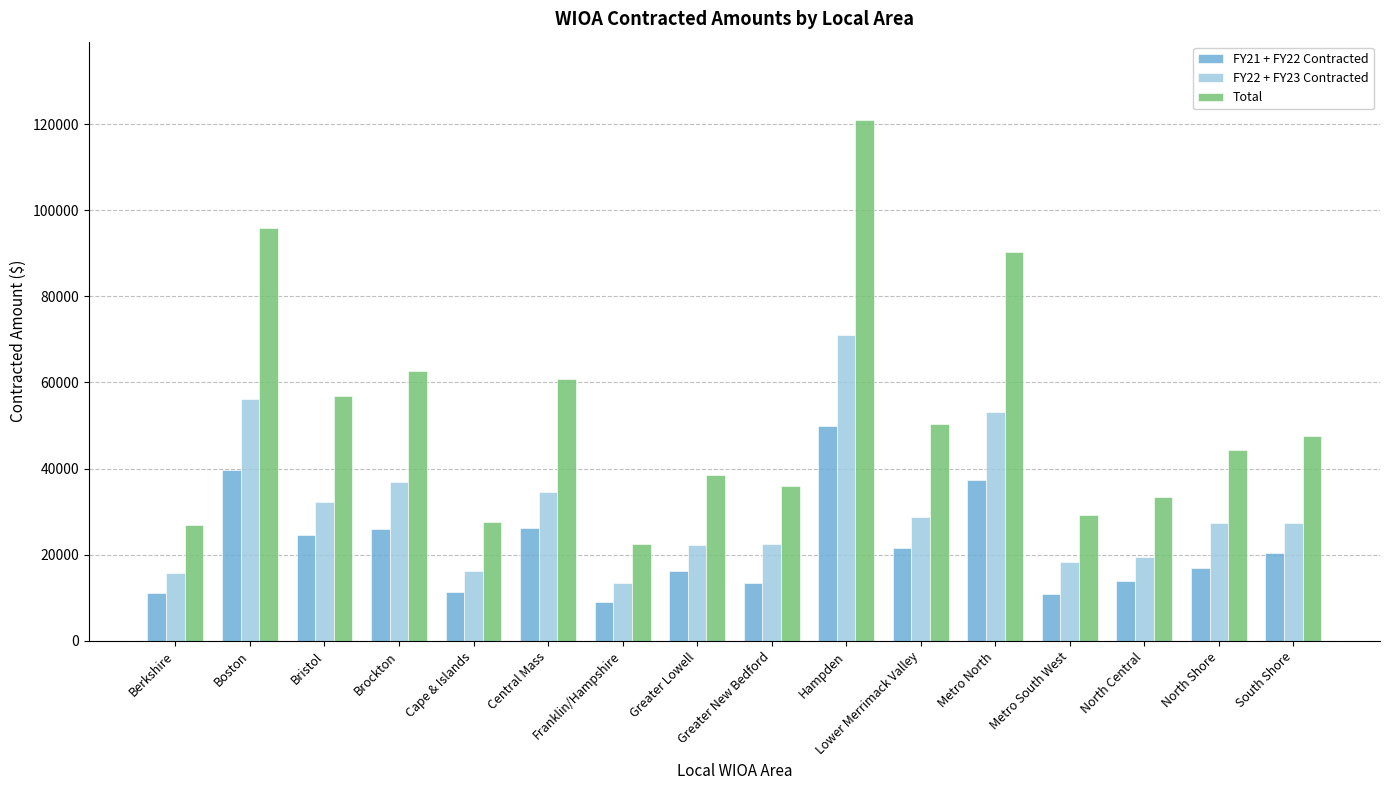

Which category has the highest value in the FY22 + FY23 Contracted series?

Hampden